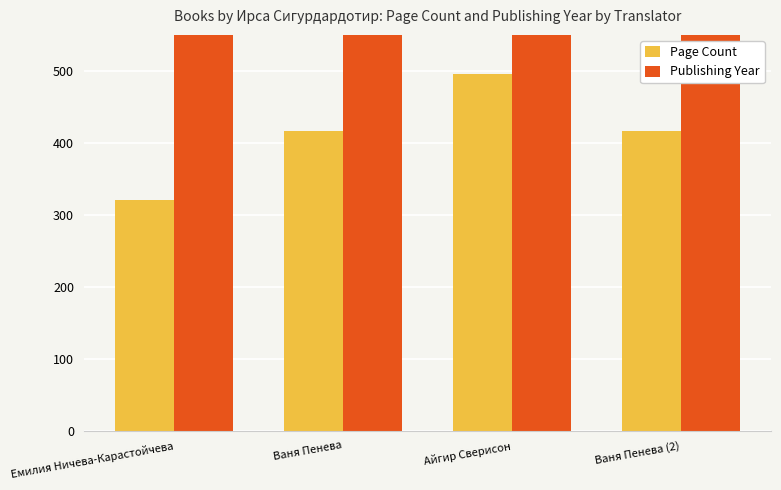

Which category has the lowest value in the Page Count series?

Емилия Ничева-Карастойчева